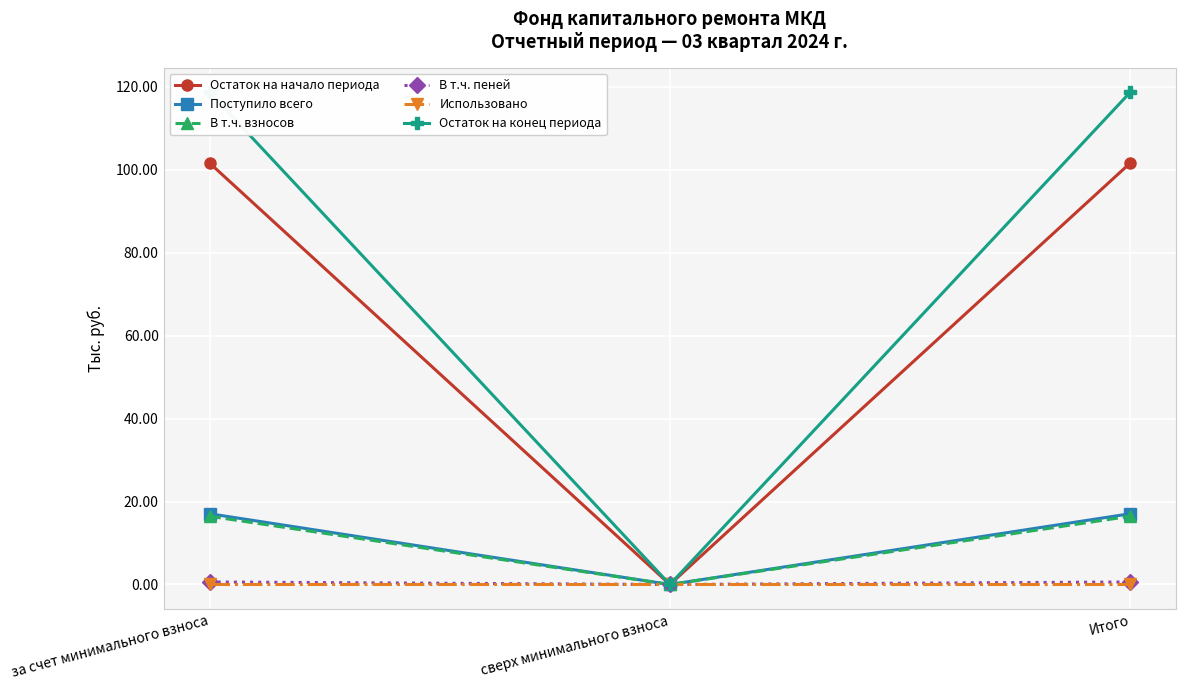

Rank the categories by Остаток на начало периода value from lowest to highest.

сверх минимального взноса, за счет минимального взноса, Итого